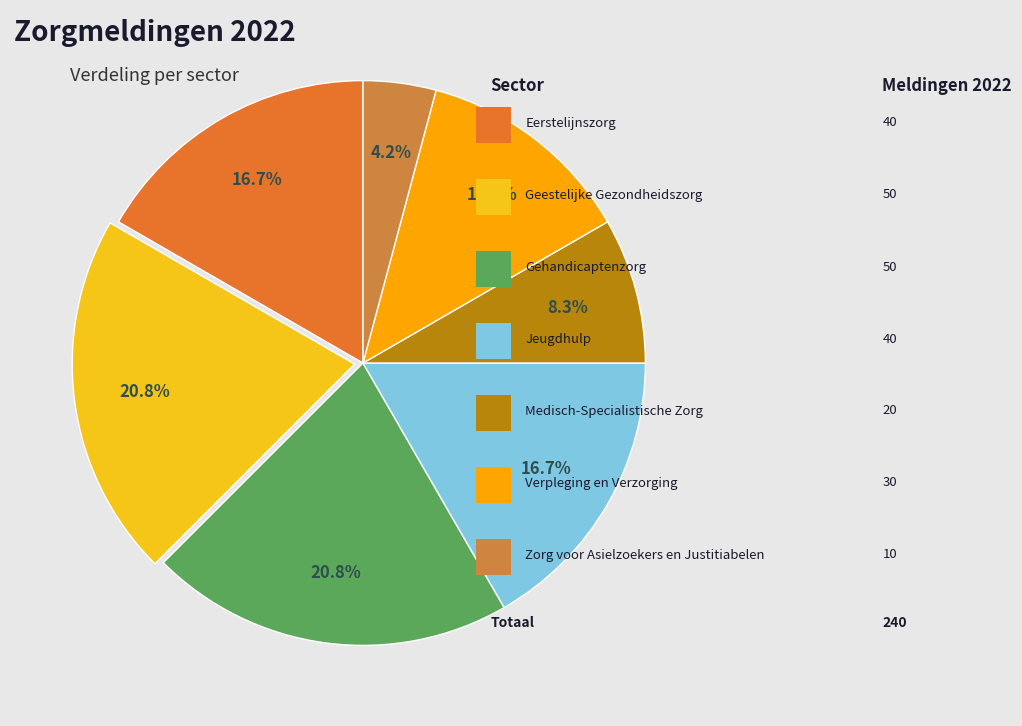

How many segments does this pie chart have?

7